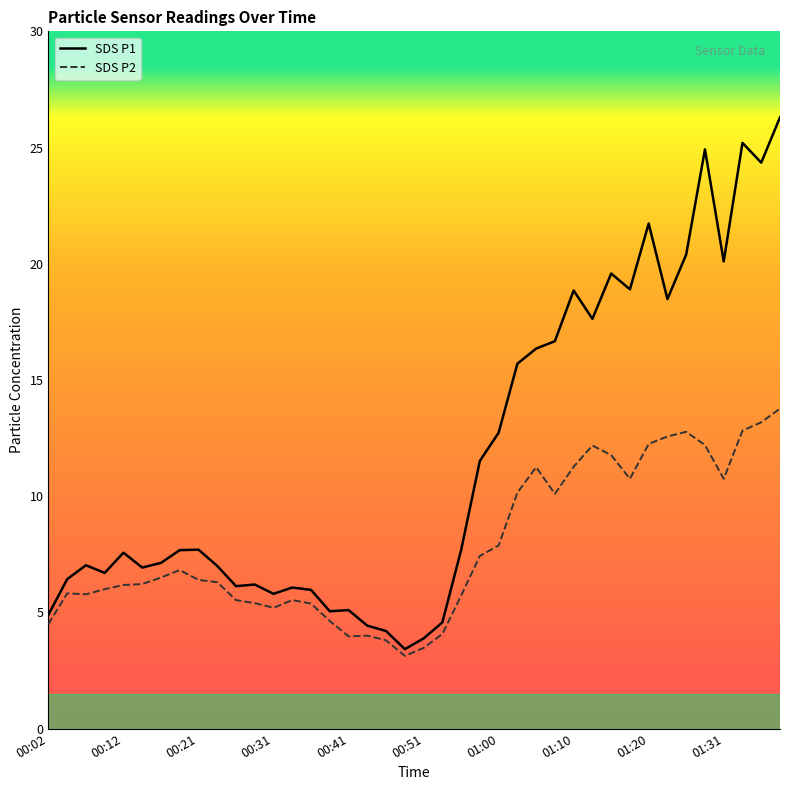

True or false: SDS_P2 has a value of 2.8 at 01:31.

False